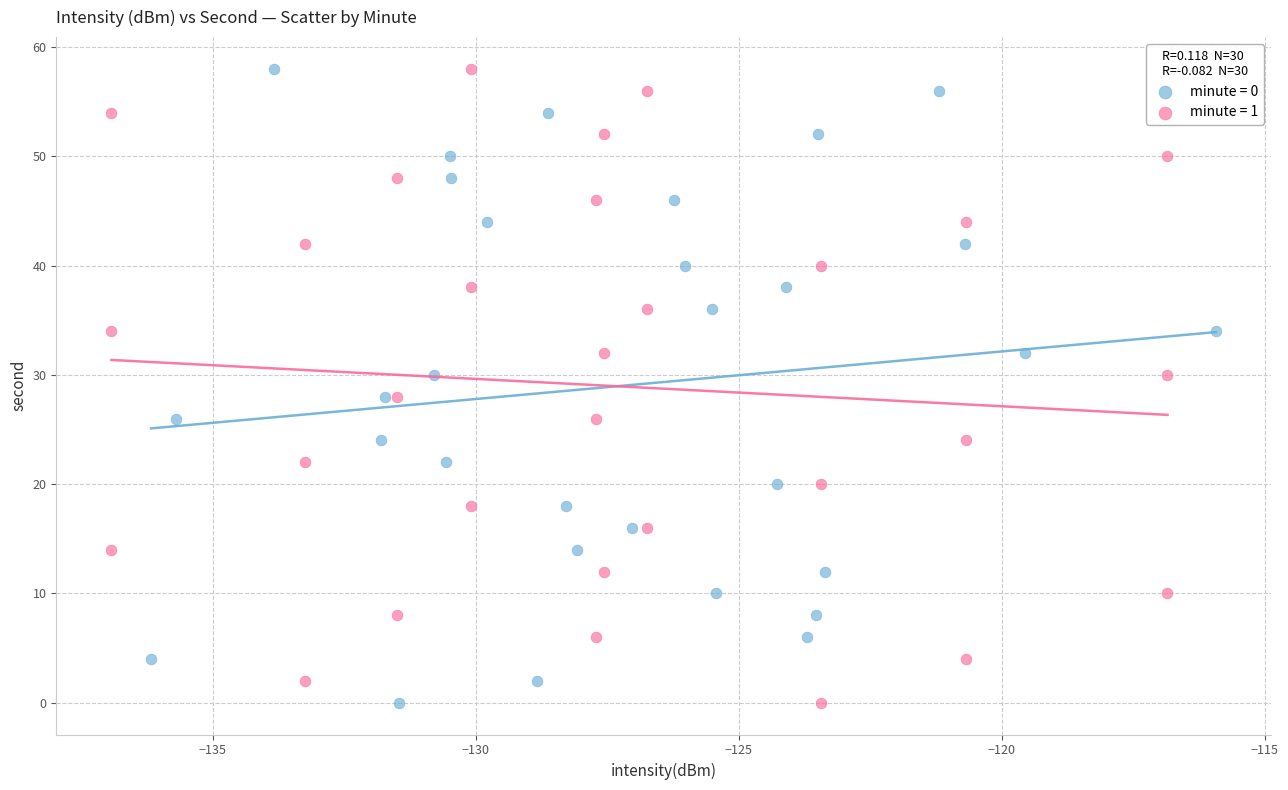

What are all the series names shown in the legend?

minute = 0, minute = 1